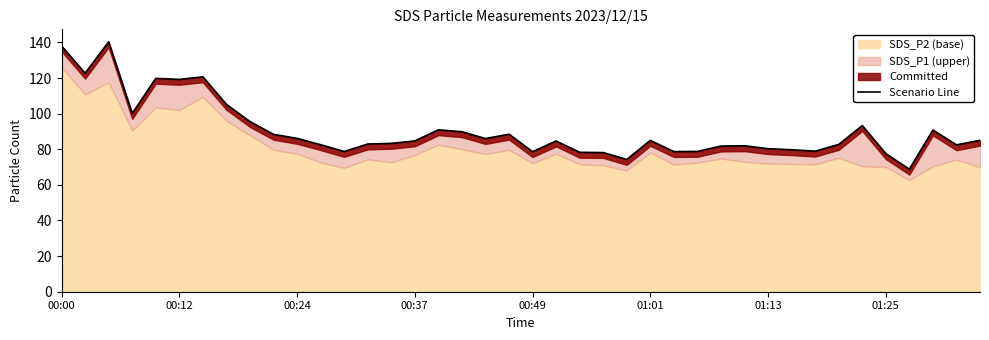

How many points are lower than both their immediate neighbors (excluding endpoints)?

11